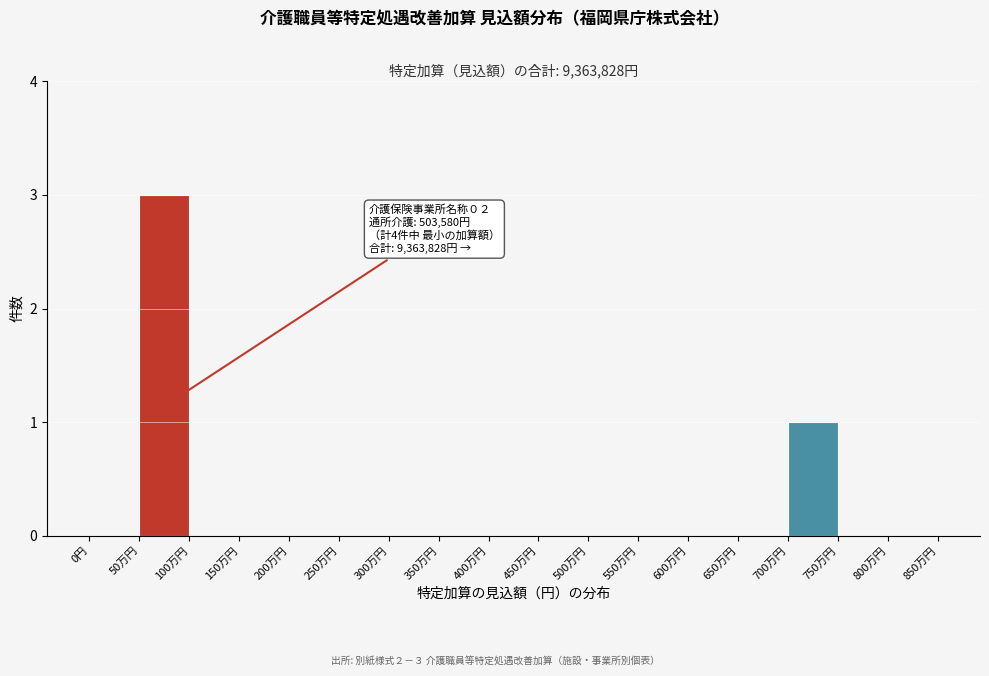

Reading left to right, transcribe all the data shown in this chart.

0円=0	50万円=3	100万円=0	150万円=0	200万円=0	250万円=0	300万円=0	350万円=0	400万円=0	450万円=0	500万円=0	550万円=0	600万円=0	650万円=0	700万円=1	750万円=0	800万円=0